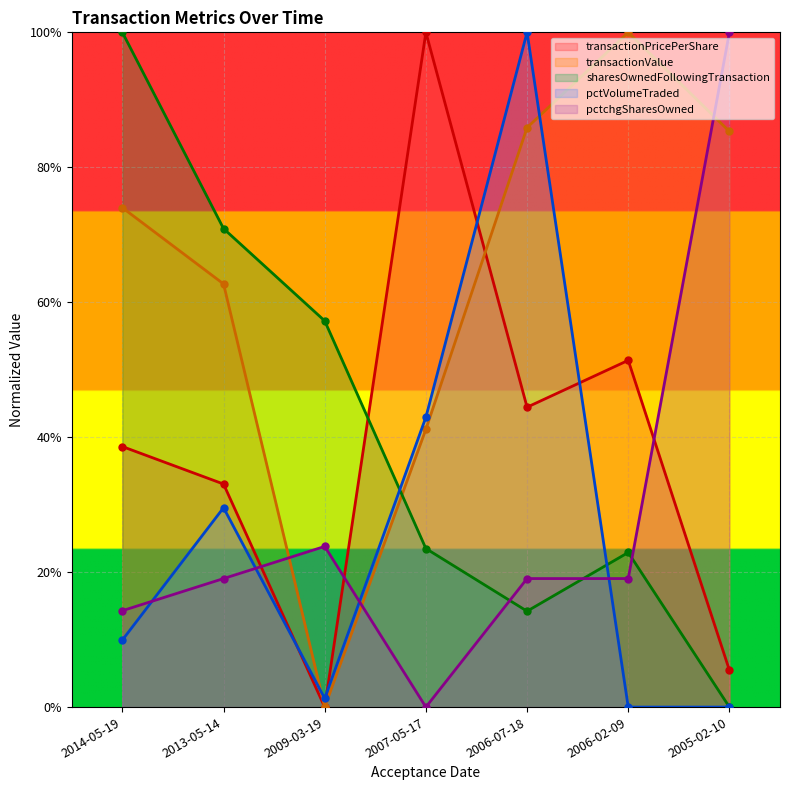

Reading right to left, extract all data points from this chart.

transactionPricePerShare: 0.1	0.5	0.4	1.0	0.0	0.3	0.4
transactionValue: 0.9	1.0	0.9	0.4	0.0	0.6	0.7
sharesOwnedFollowingTransaction: 0.0	0.2	0.1	0.2	0.6	0.7	1.0
pctVolumeTraded: 0.0	0.0	1.0	0.4	0.0	0.3	0.1
pctchgSharesOwned: 1.0	0.2	0.2	0.0	0.2	0.2	0.1